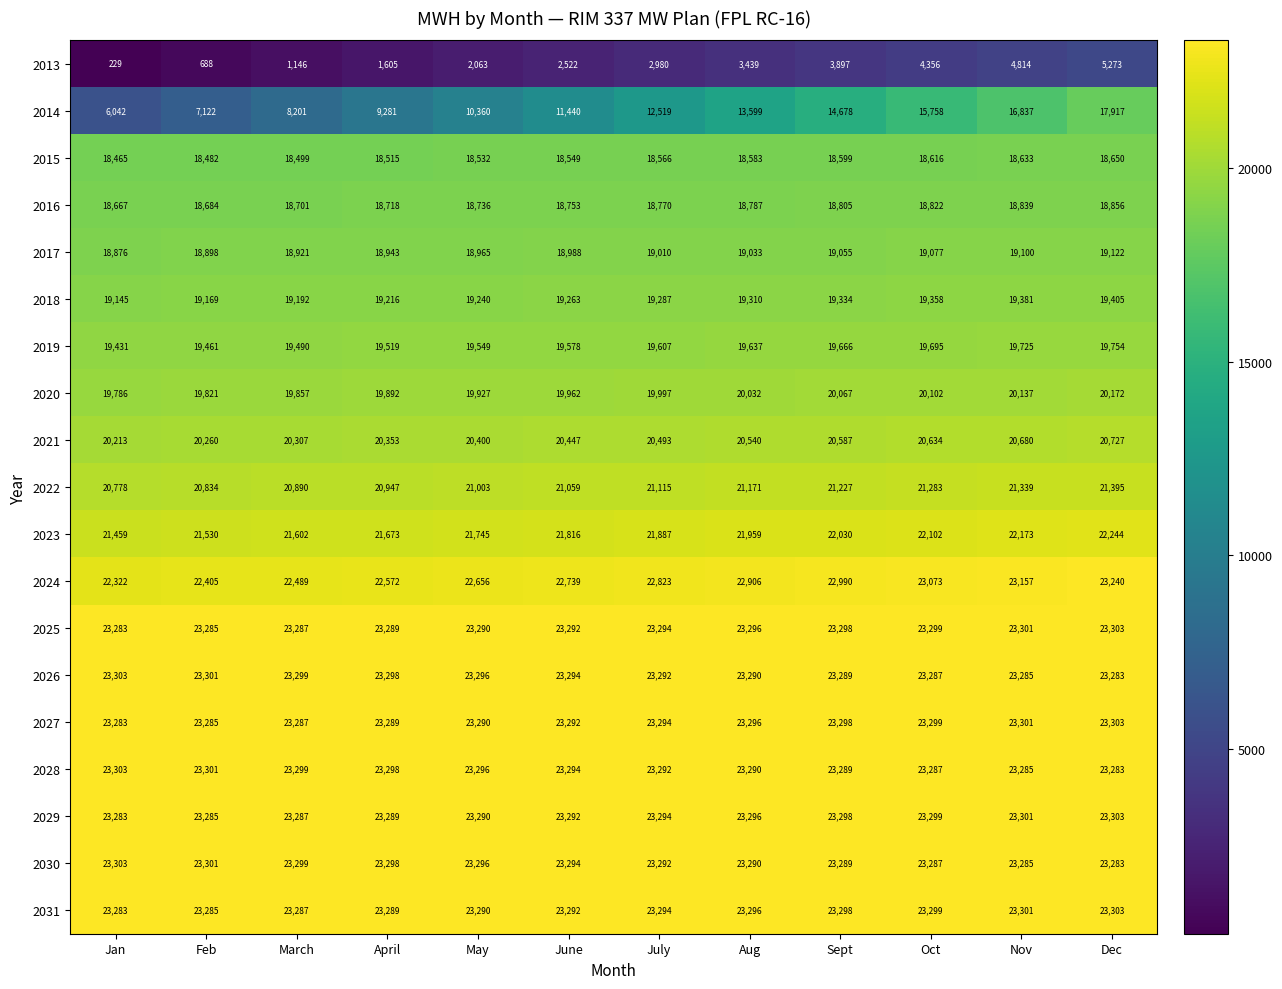

Which series has the widest spread of values?

2014